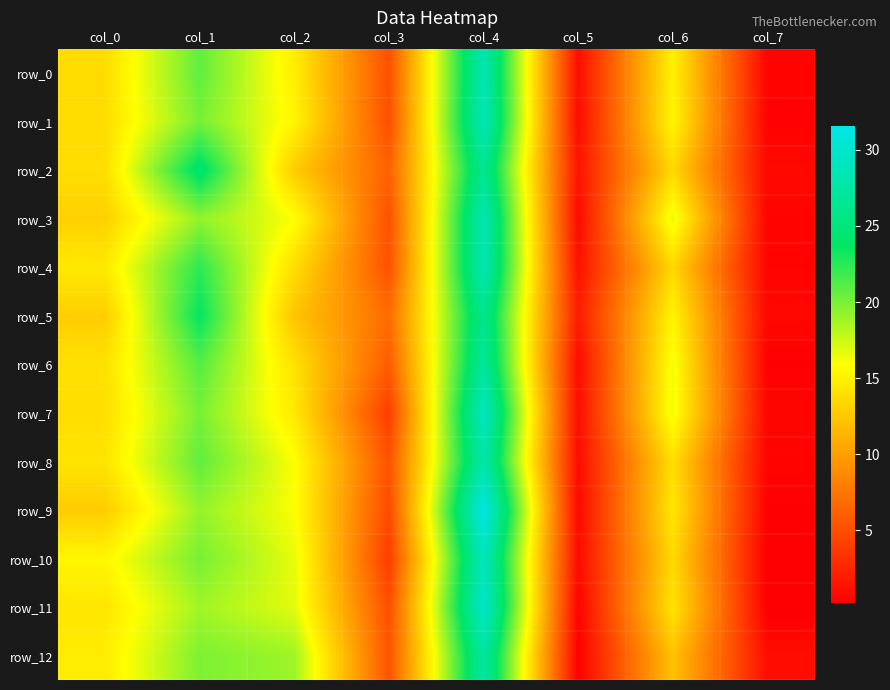

What value does the row_1 series have at col_0?

13.8